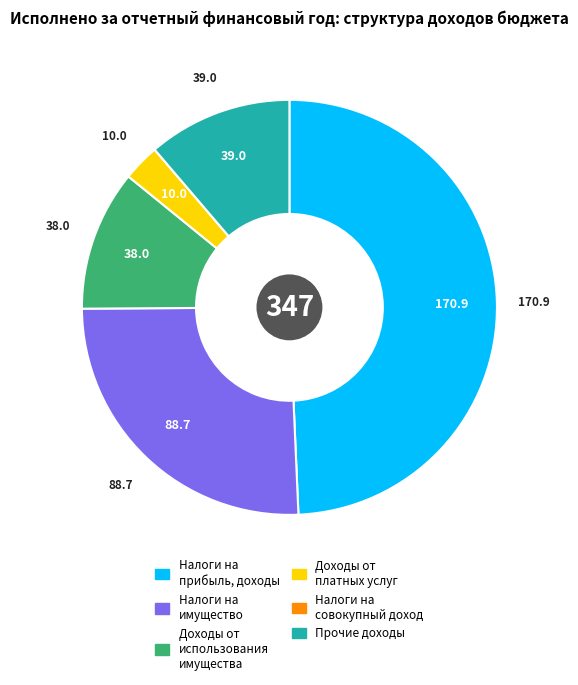

Does any single category account for the majority?

No